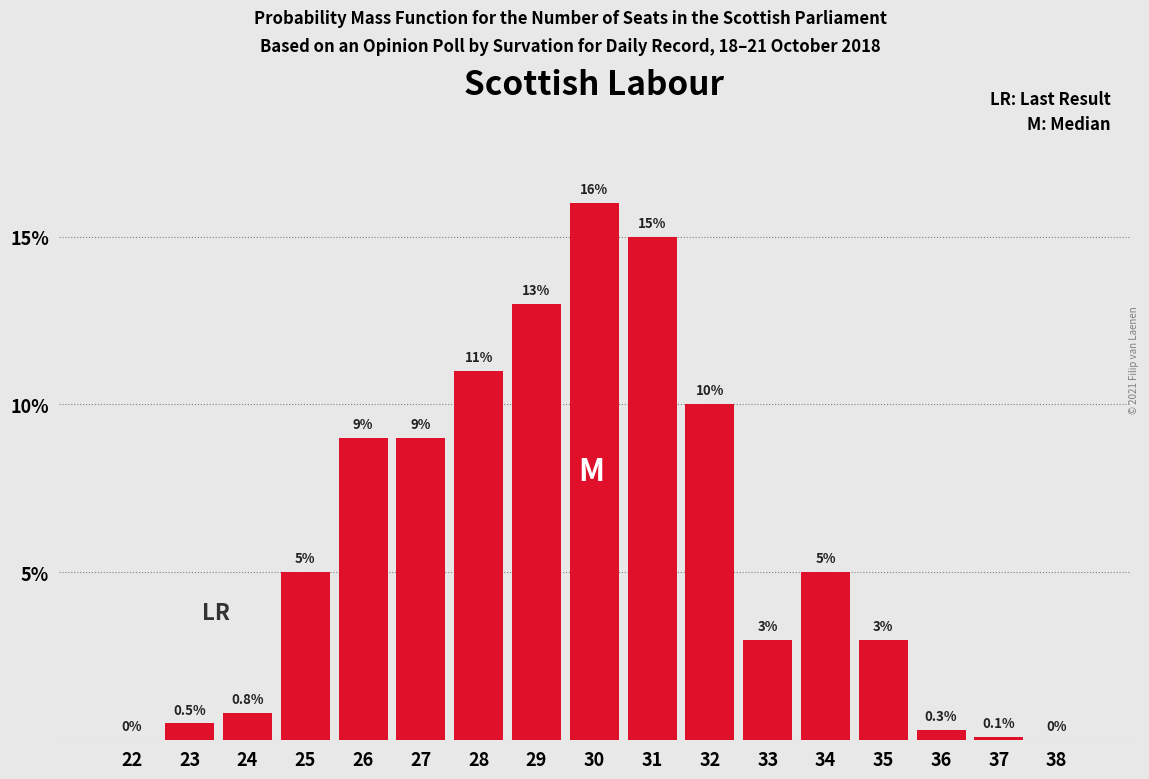

Reading right to left, transcribe all the data shown in this chart.

38=0.0	37=0.1	36=0.3	35=3.0	34=5.0	33=3.0	32=10.0	31=15.0	30=16.0	29=13.0	28=11.0	27=9.0	26=9.0	25=5.0	24=0.8	23=0.5	22=0.0